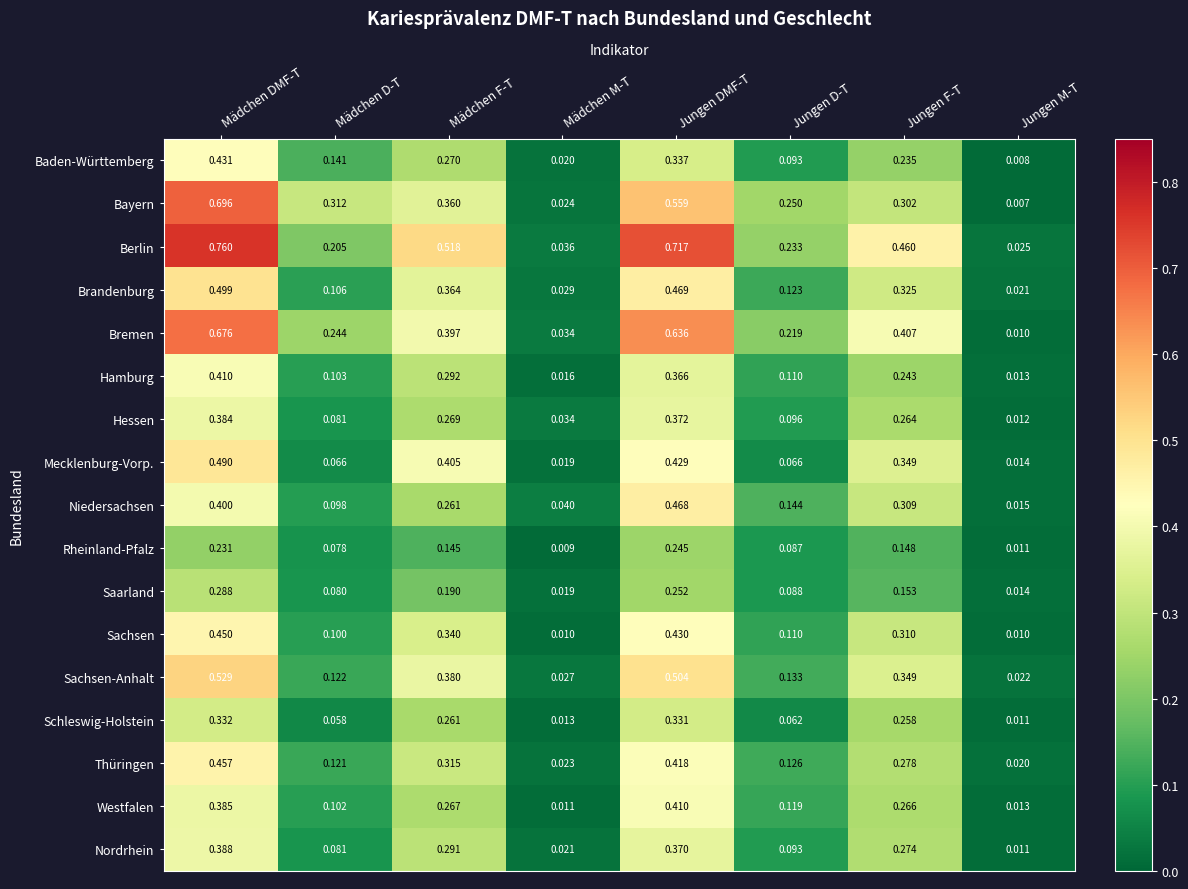

Which label corresponds to the smallest value in the chart?

Jungen M-T